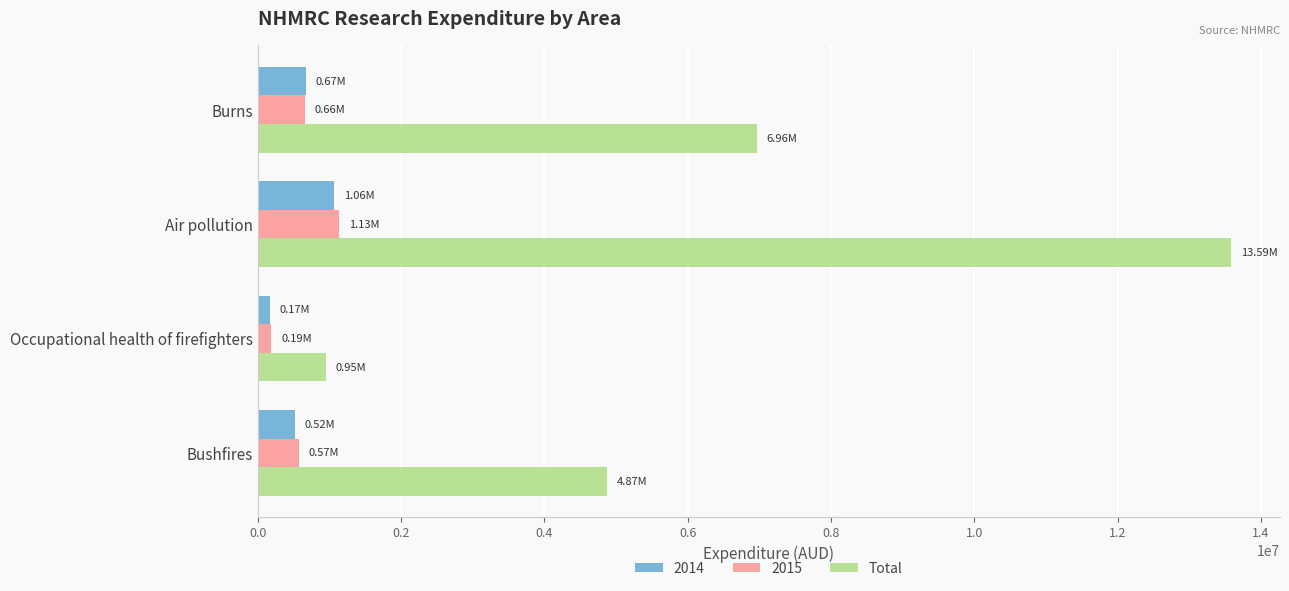

At which category does the chart reach its peak across all series?

Air pollution